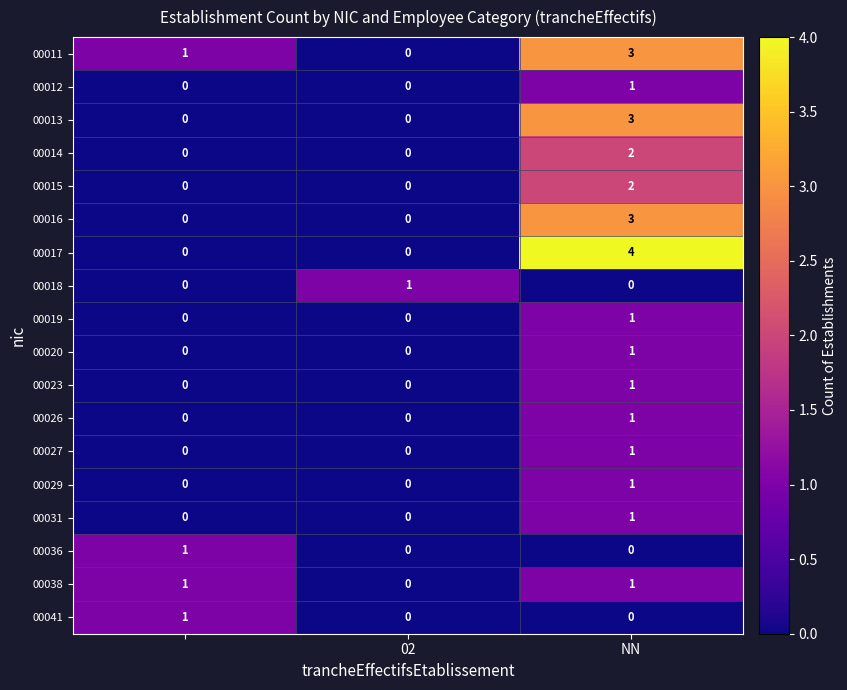

How many categories are shown in the chart?

3